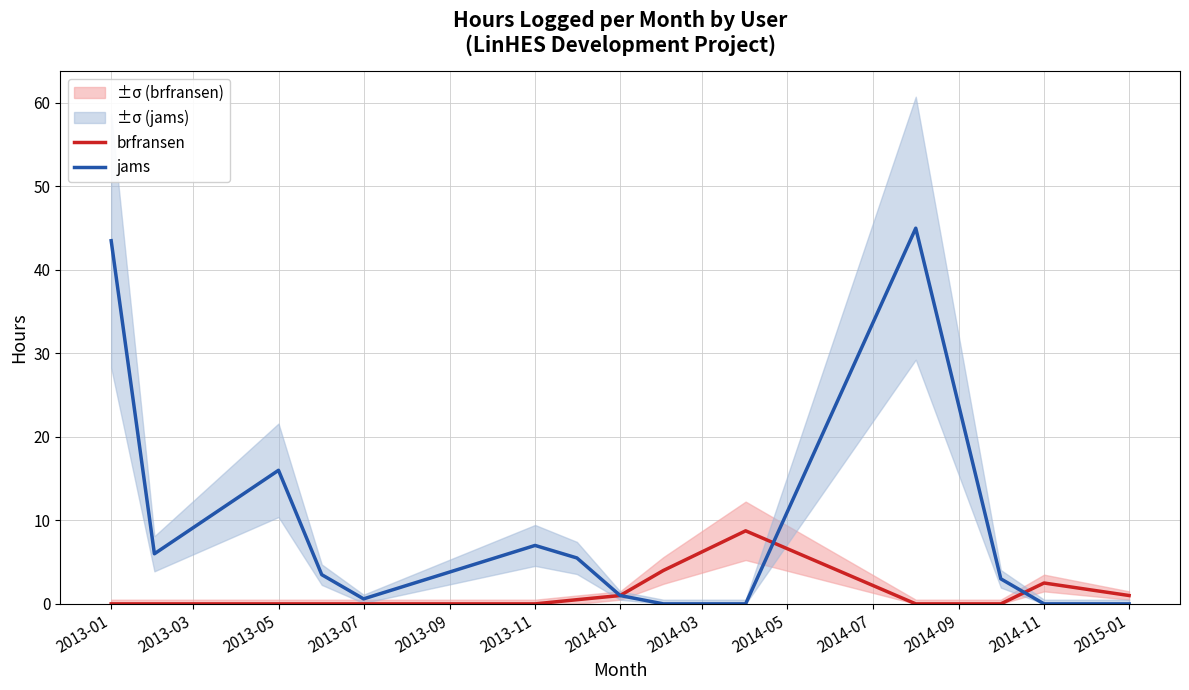

List the series in order of their overall mean, highest first.

jams, brfransen